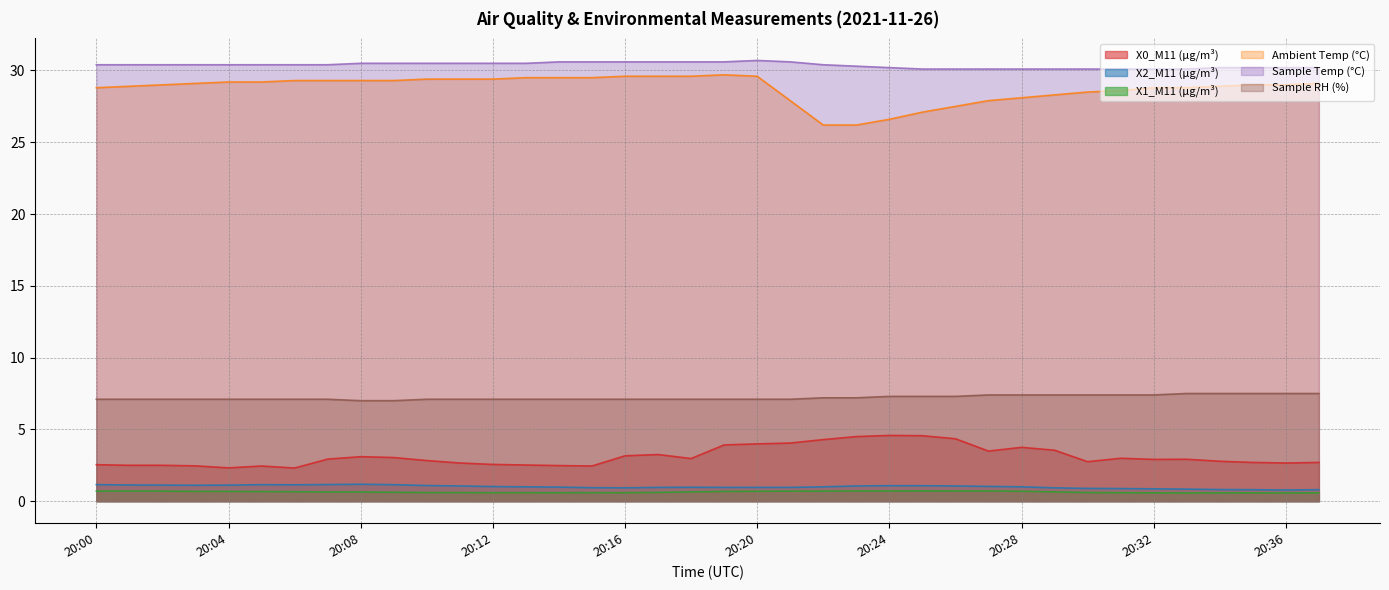

What is the difference between the maximum and minimum values in the X0_M11 (μg/m³) series?

2.3